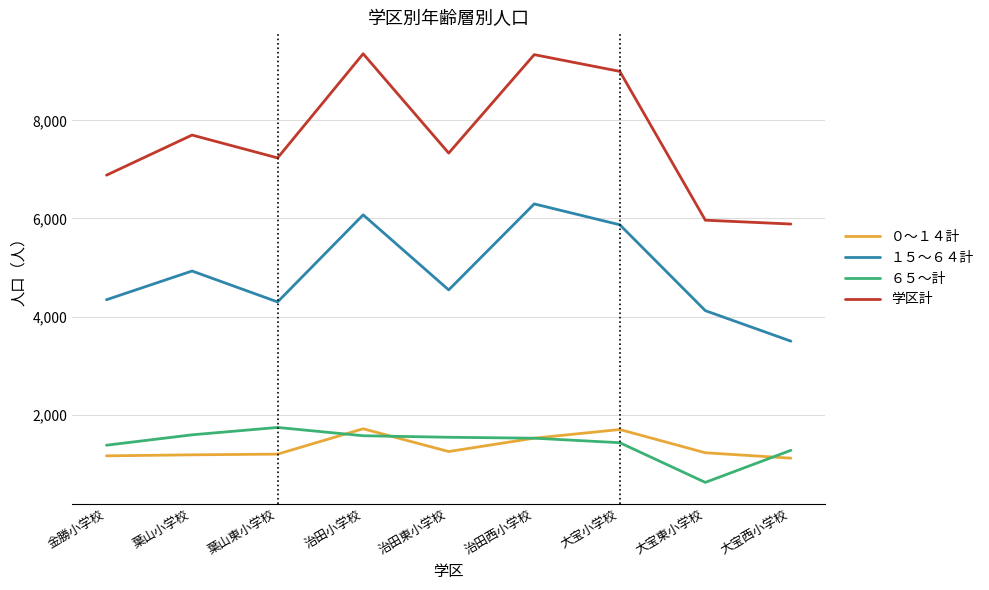

At how many categories does at least one series exceed 2371?

9